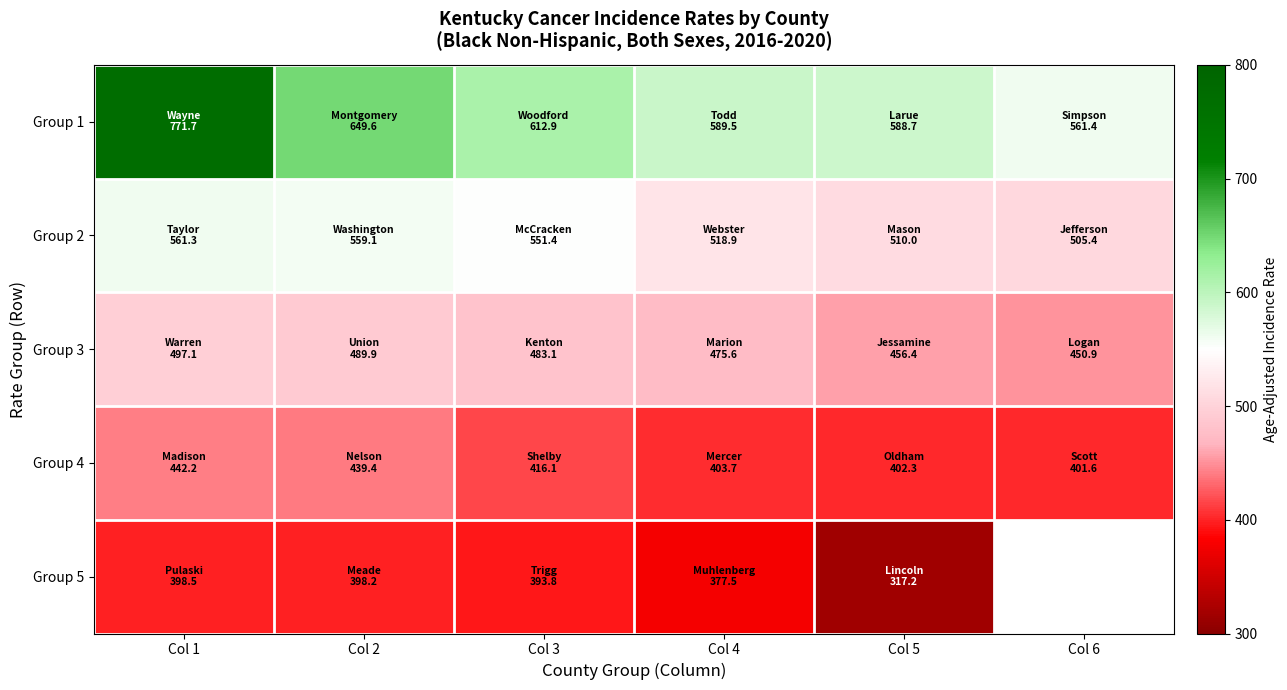

What is the minimum value for Group 2?

505.4